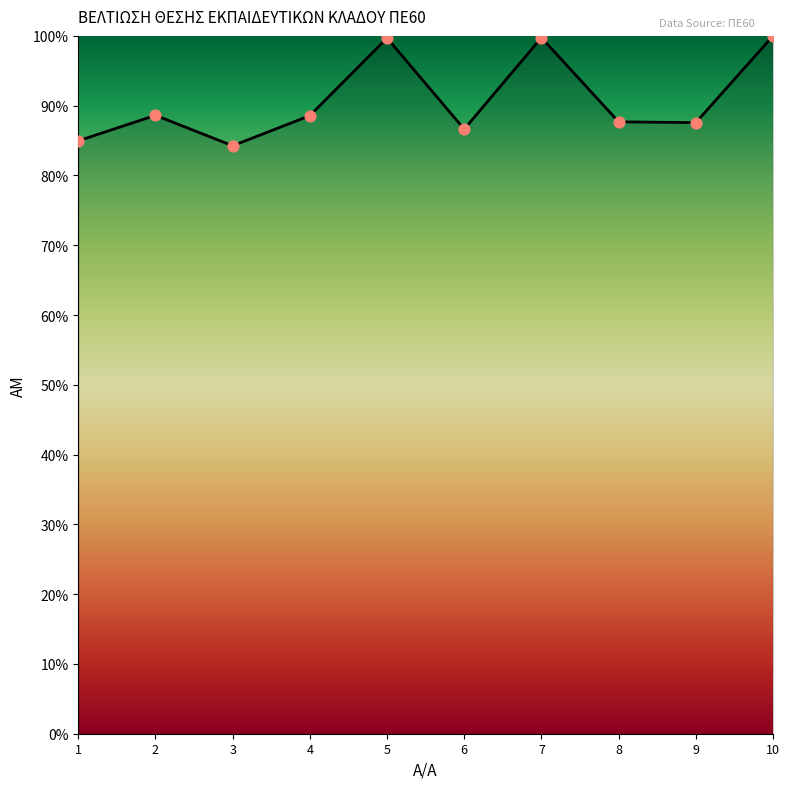

Between 4 and 9, which is larger?

4